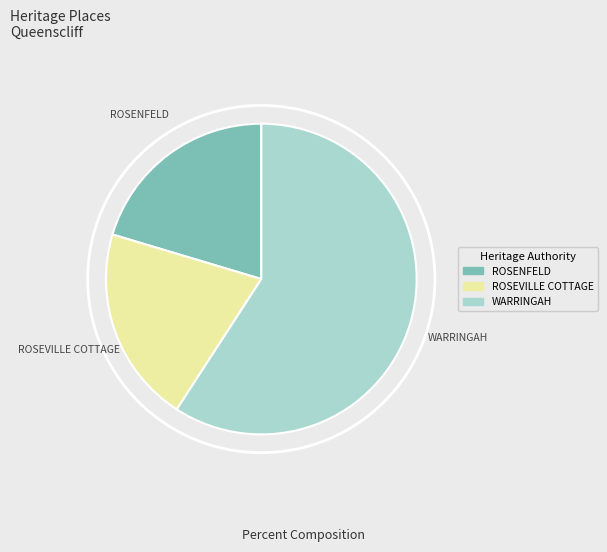

What is the ratio of the value at ROSENFELD to the value at ROSEVILLE COTTAGE?

1.0